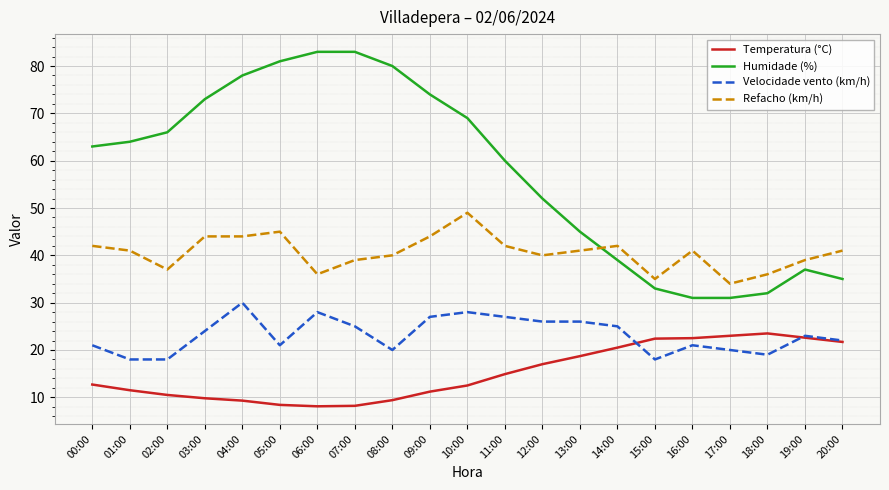

At which label does Refacho (km/h) reach its peak?

10:00